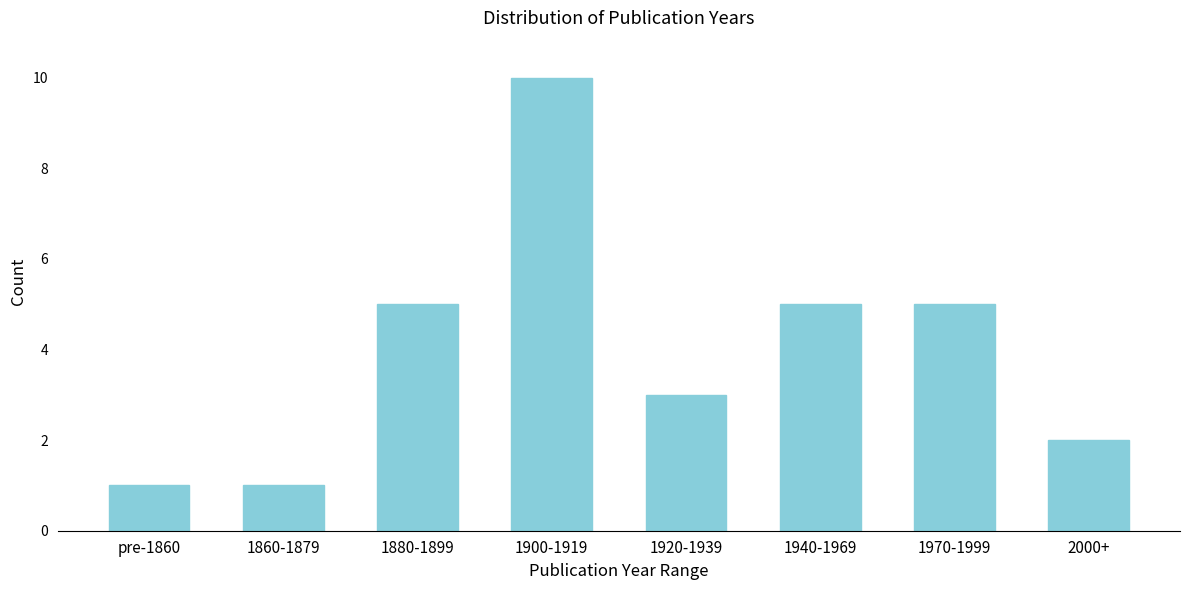

Reading left to right, extract all data points from this chart.

pre-1860=1	1860-1879=1	1880-1899=5	1900-1919=10	1920-1939=3	1940-1969=5	1970-1999=5	2000+=2